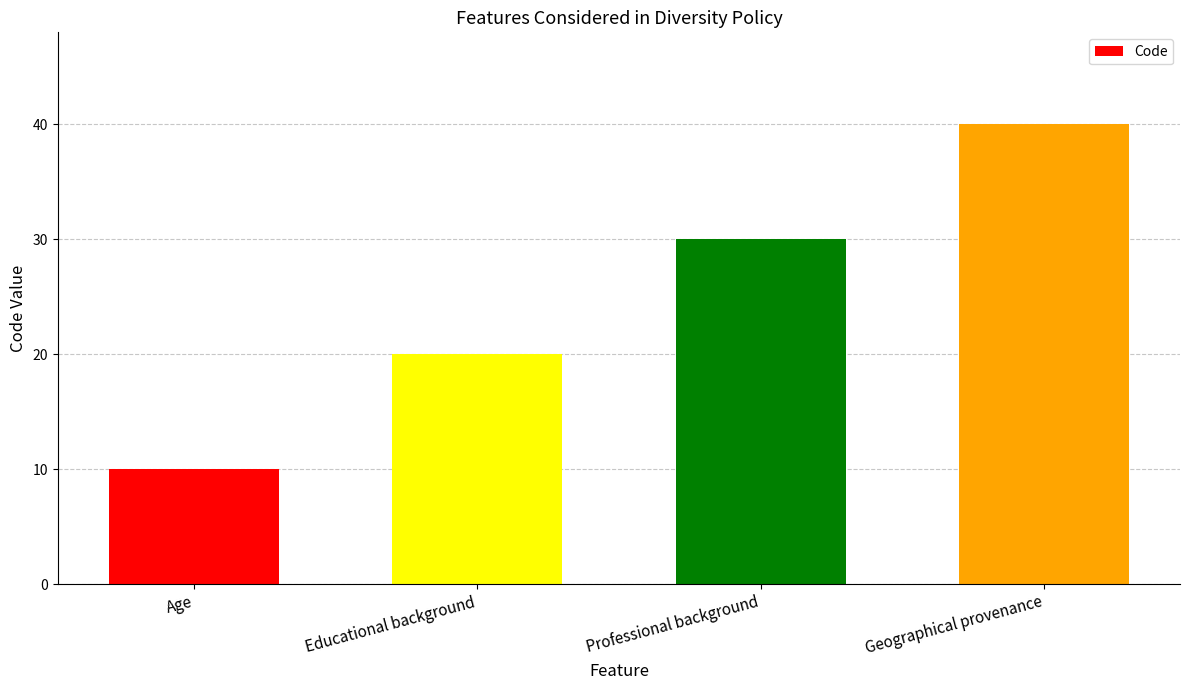

List the labels in order of value, smallest first.

Age, Educational background, Professional background, Geographical provenance